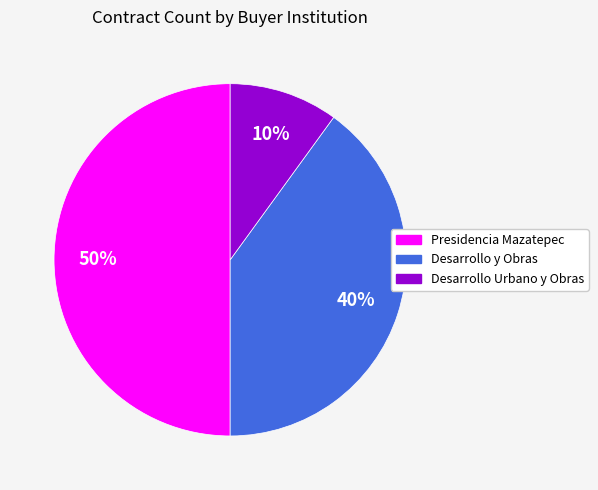

To the nearest percent, what is the average slice percentage?

33%